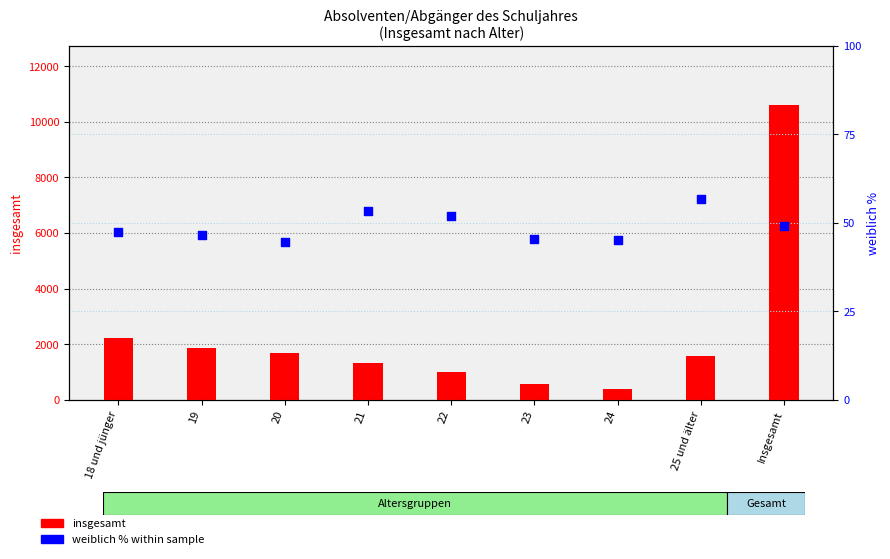

At which category is the sum across all series the highest?

Insgesamt